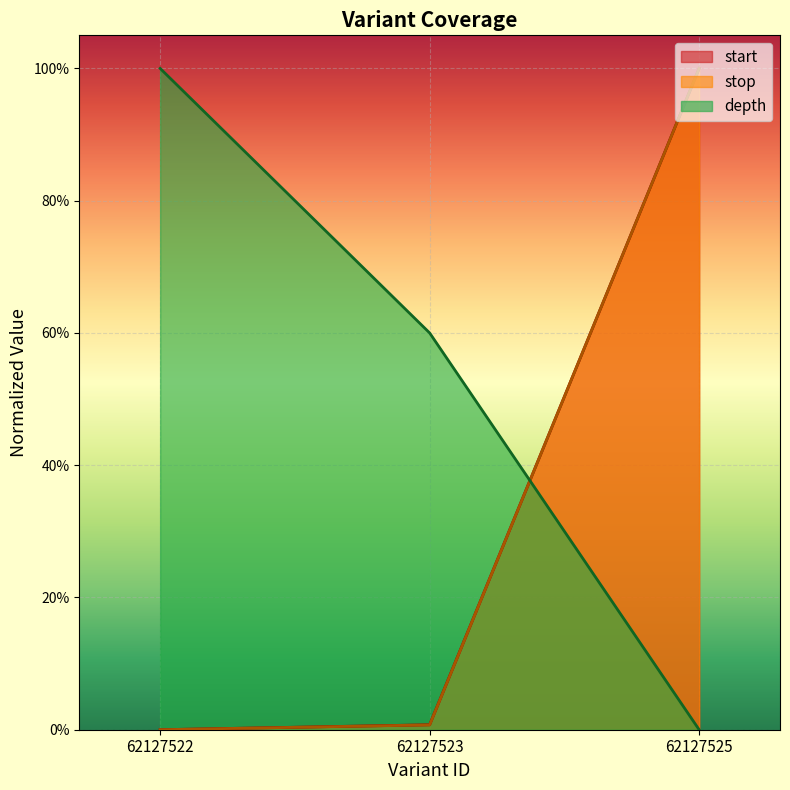

How many lines are shown in the chart?

3